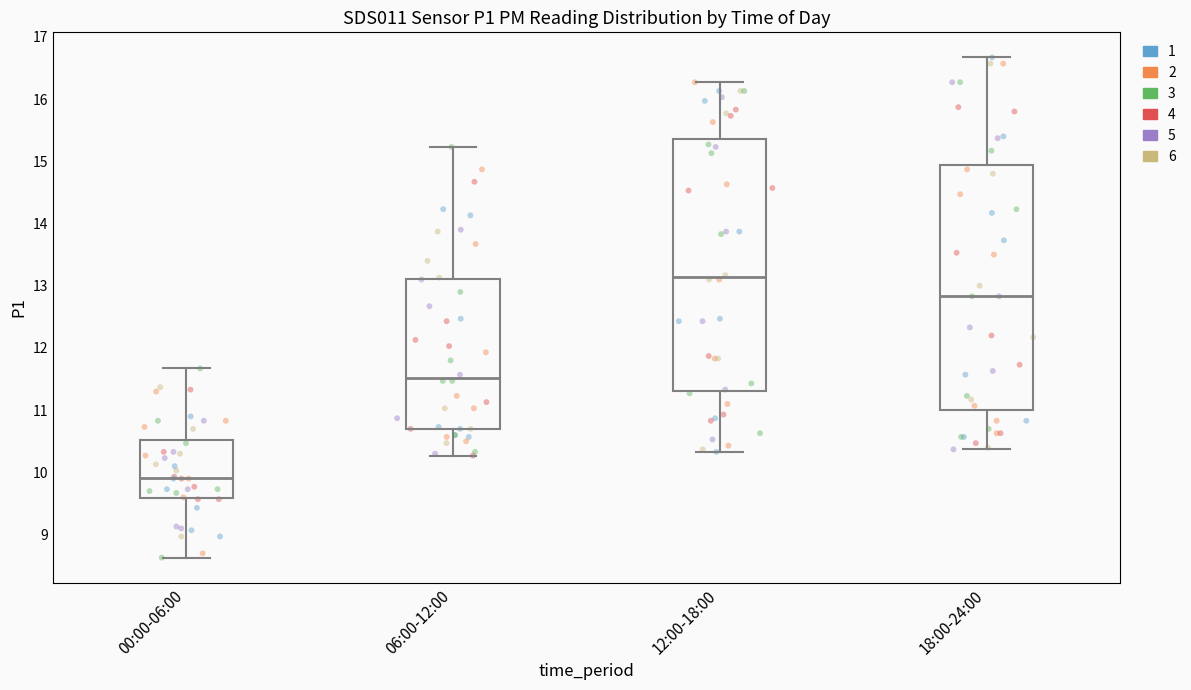

Which box's median line is the lowest?

00:00-06:00